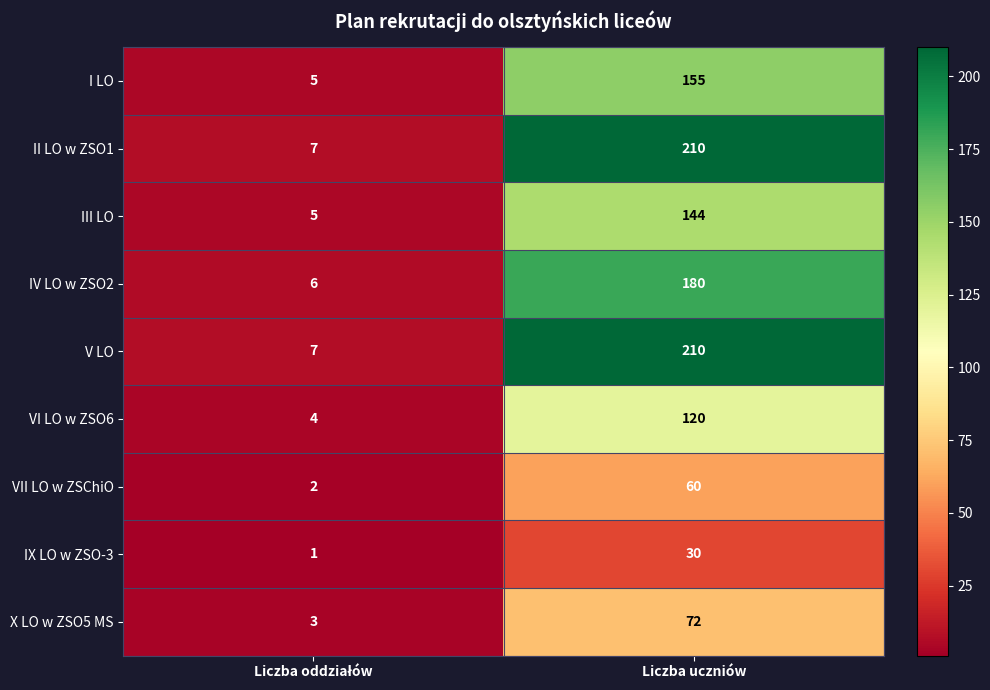

What is the difference between the maximum and minimum values in the III LO series?

139